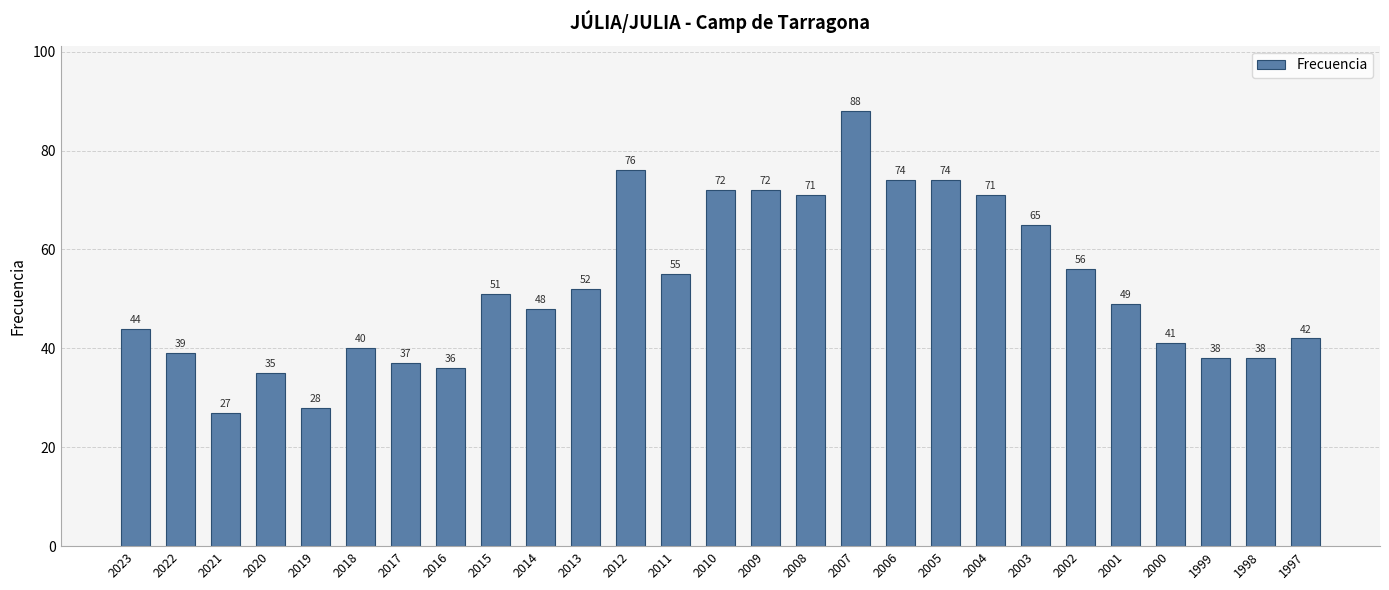

Are the bars grouped side by side (vs. stacked)?

No